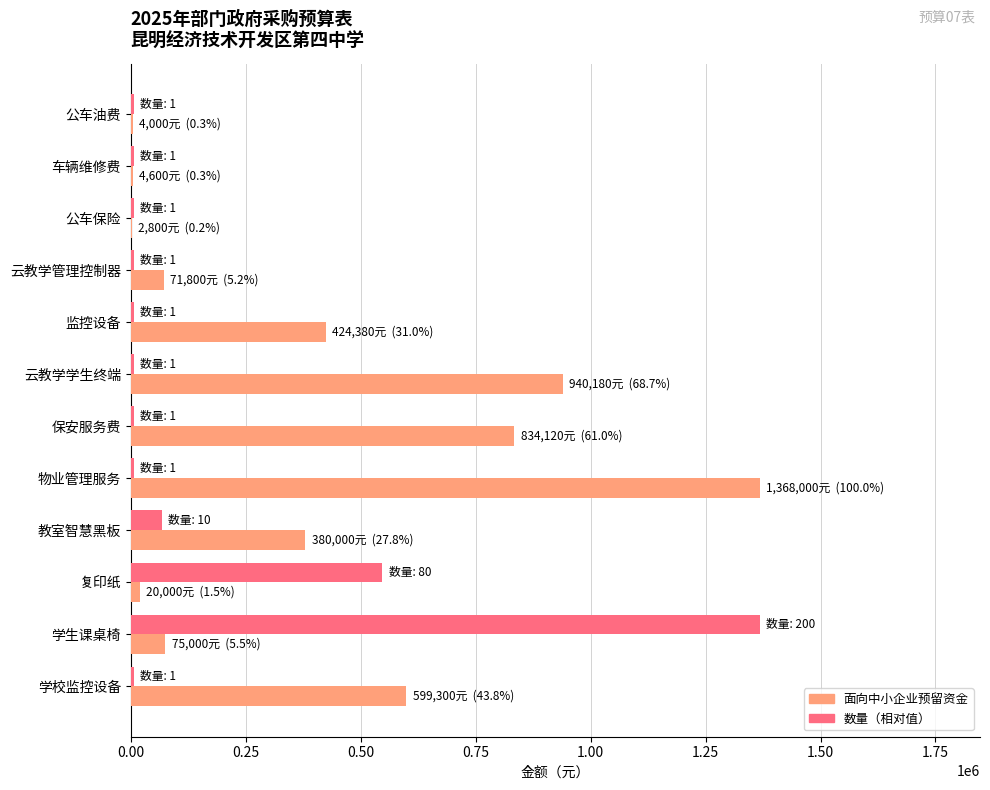

What is the greatest value displayed?

1368000